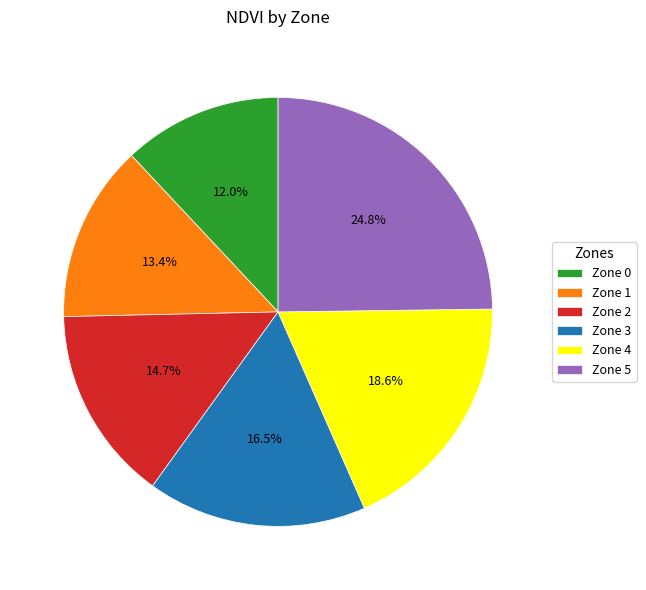

To the nearest percent, what is the average slice percentage?

17%